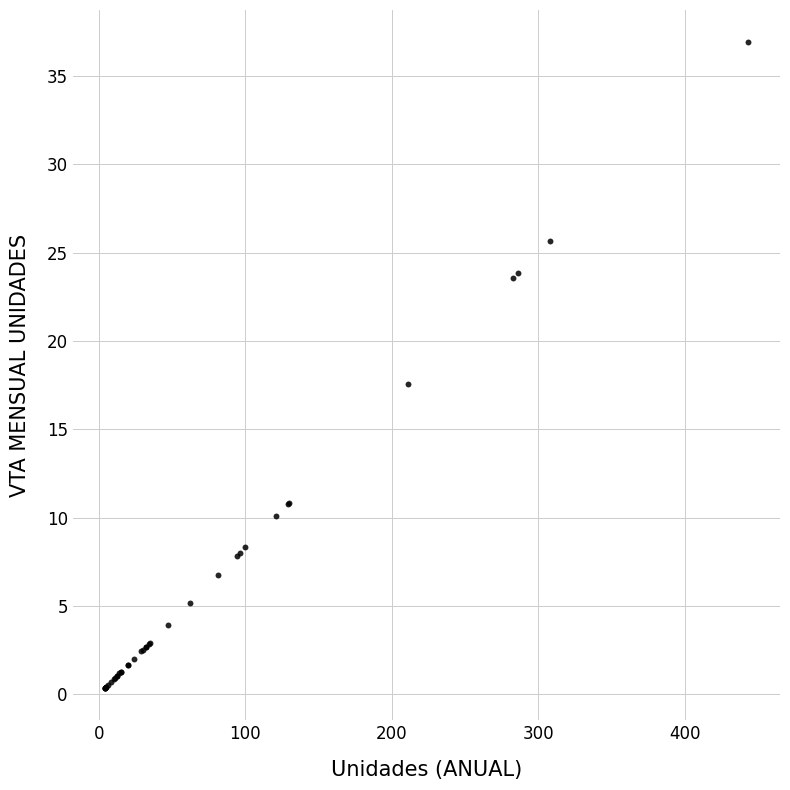

What Y value in the scatter plot is closest to 18?

17.6